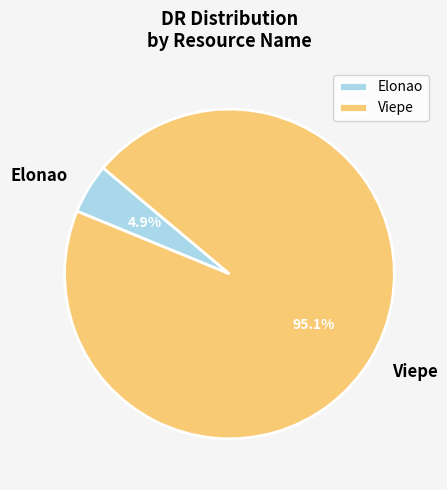

Count the number of slices in the pie.

2